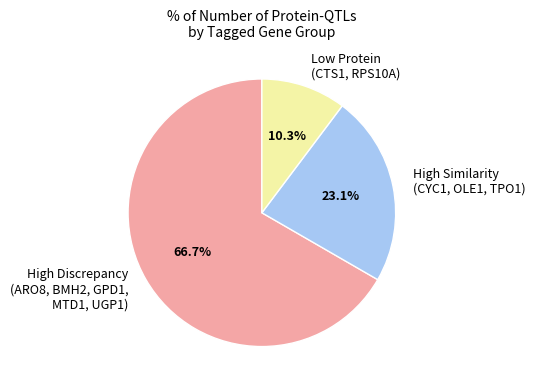

Rank the categories by value from highest to lowest.

High Discrepancy (ARO8, BMH2, GPD1, MTD1, UGP1), High Similarity (CYC1, OLE1, TPO1), Low Protein (CTS1, RPS10A)